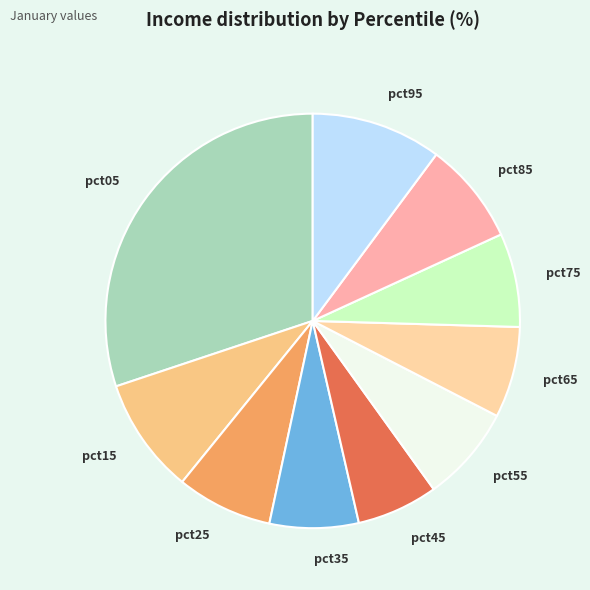

The pct15 slice represents 9% of the pie. True or false?

True